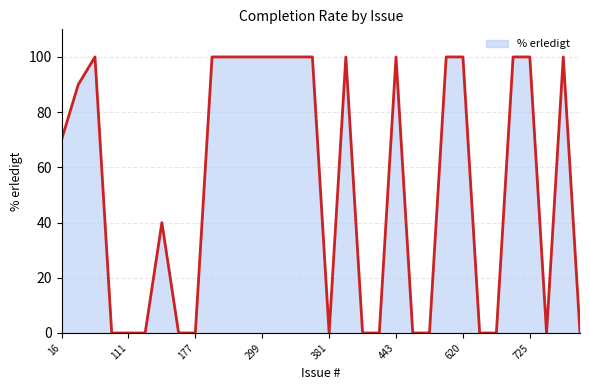

What is the difference between the maximum and minimum values?

100